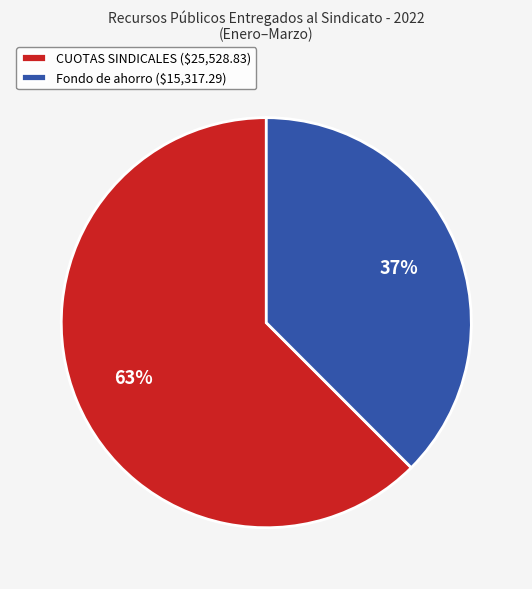

Is there any slice that represents more than half of the pie?

Yes